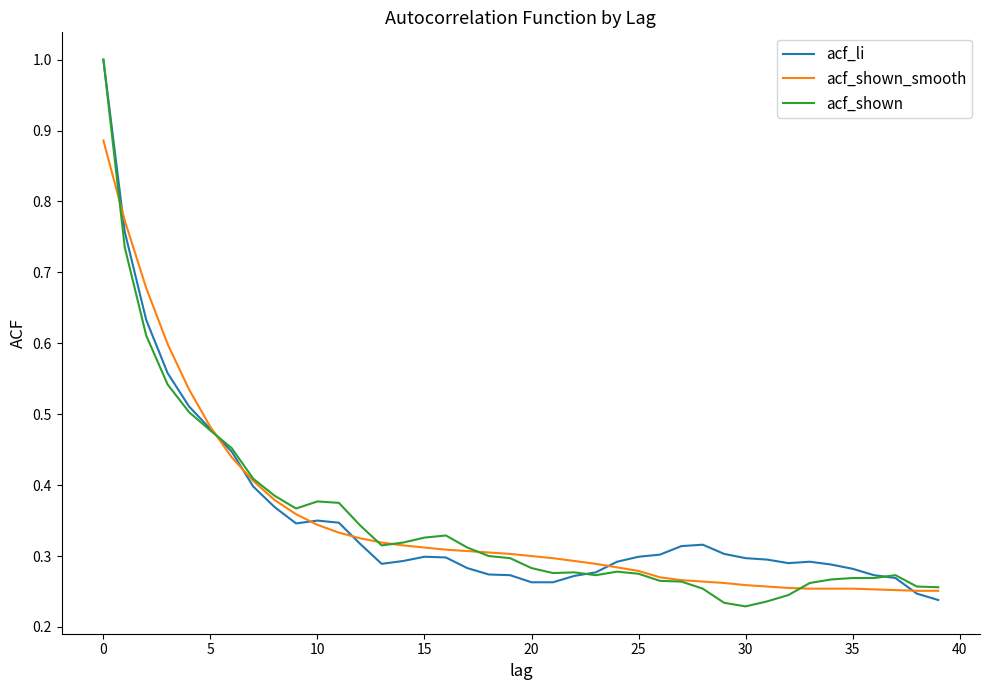

What is the highest value of the acf_shown series?

1.0